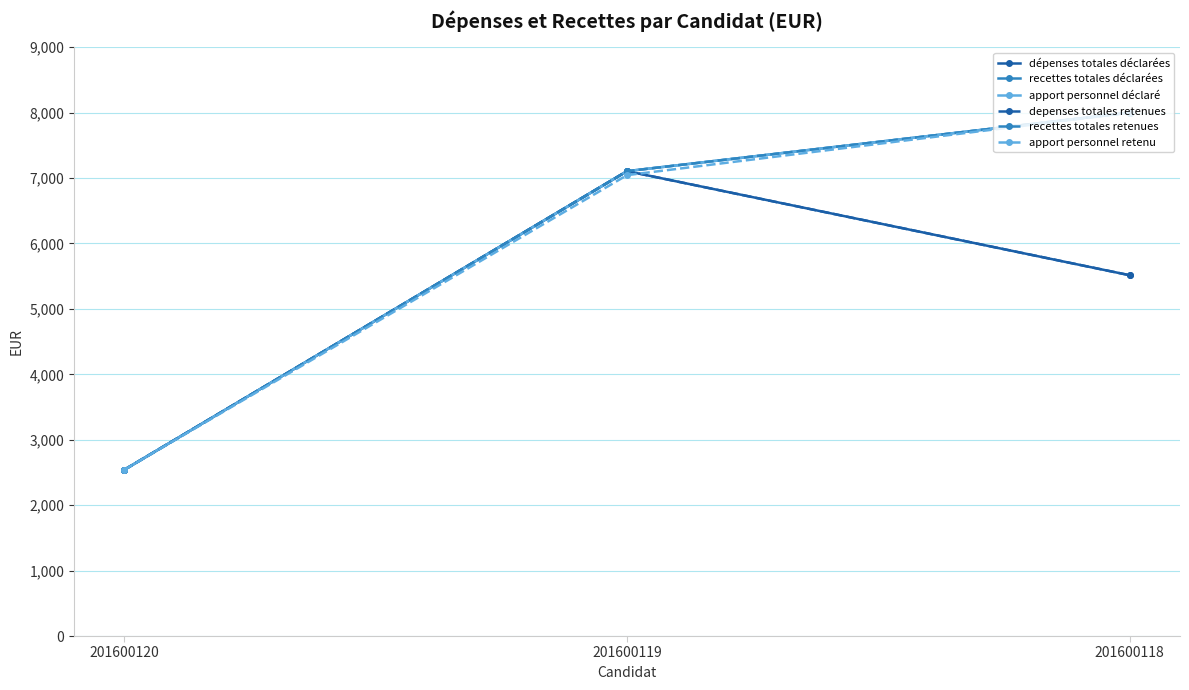

What are all the series names shown in the legend?

dépenses totales déclarées, recettes totales déclarées, apport personnel déclaré, depenses totales retenues, recettes totales retenues, apport personnel retenu